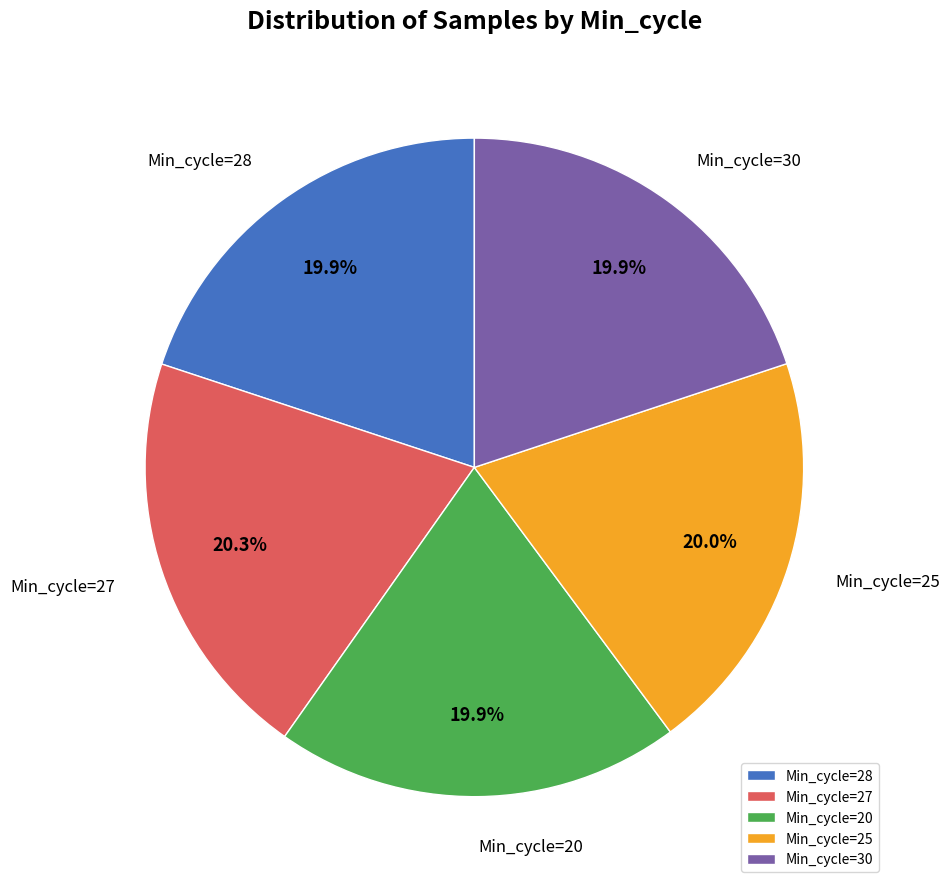

How many segments does this pie chart have?

5